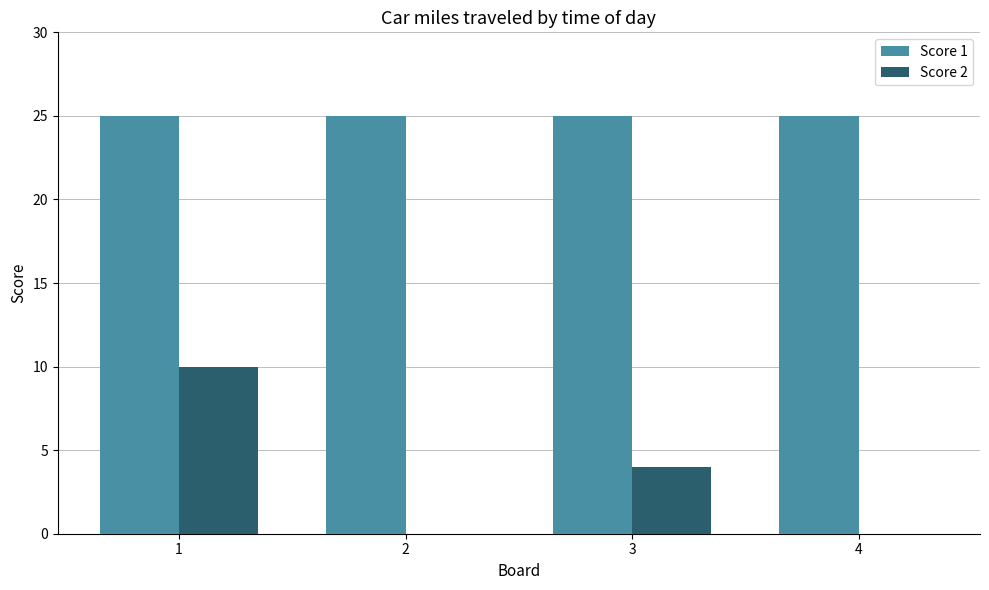

What are all the series names shown in the legend?

Score 1, Score 2